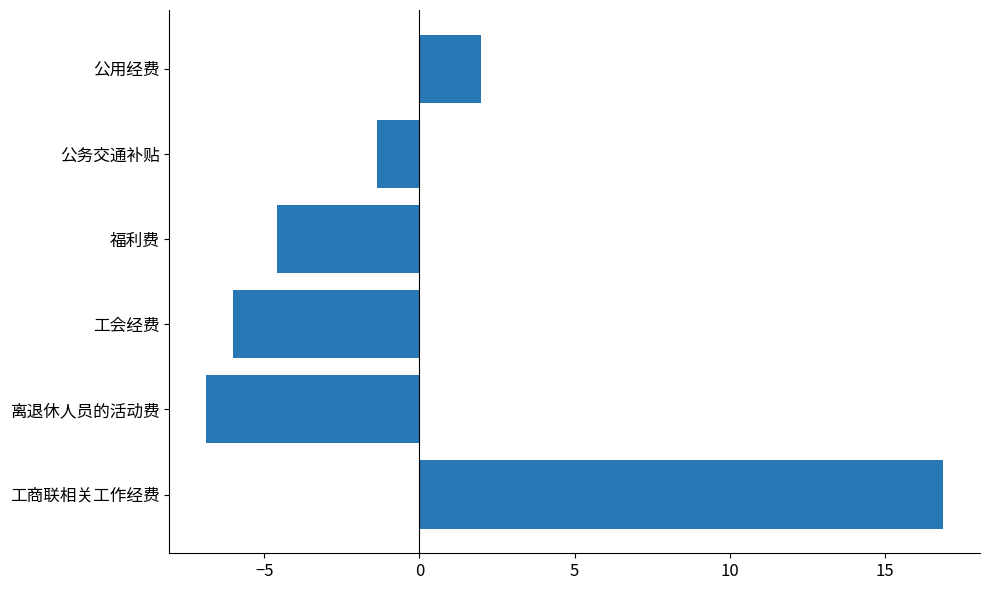

Are the bars grouped side by side (vs. stacked)?

No